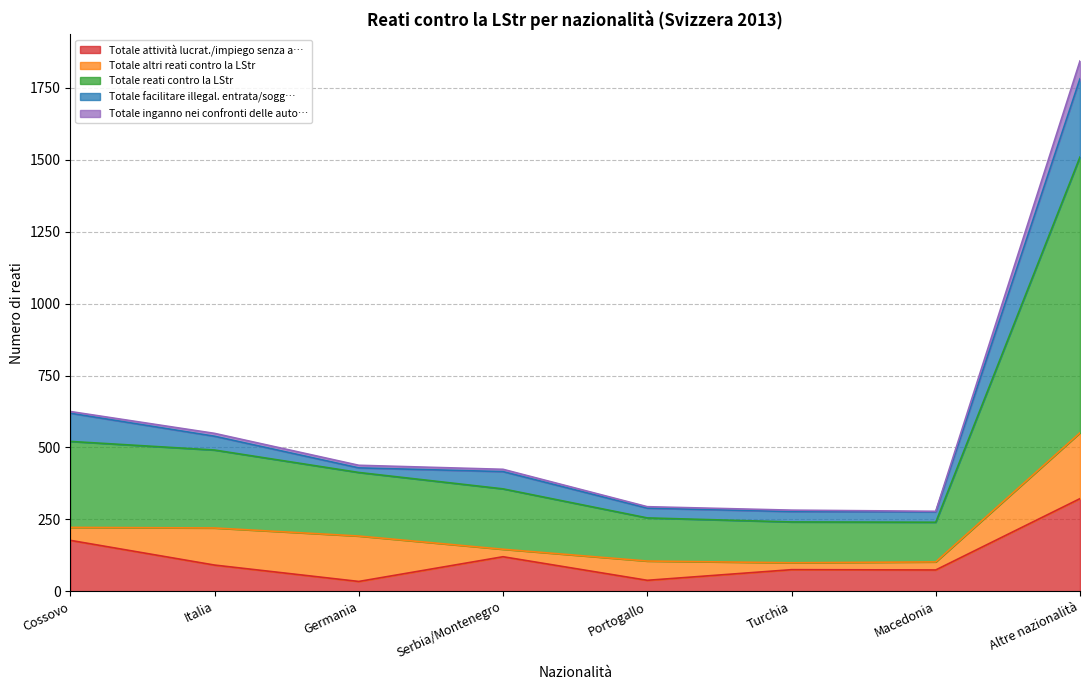

The Totale attività lucrat./impiego senza a… series shows 21 at Portogallo. True or false?

False